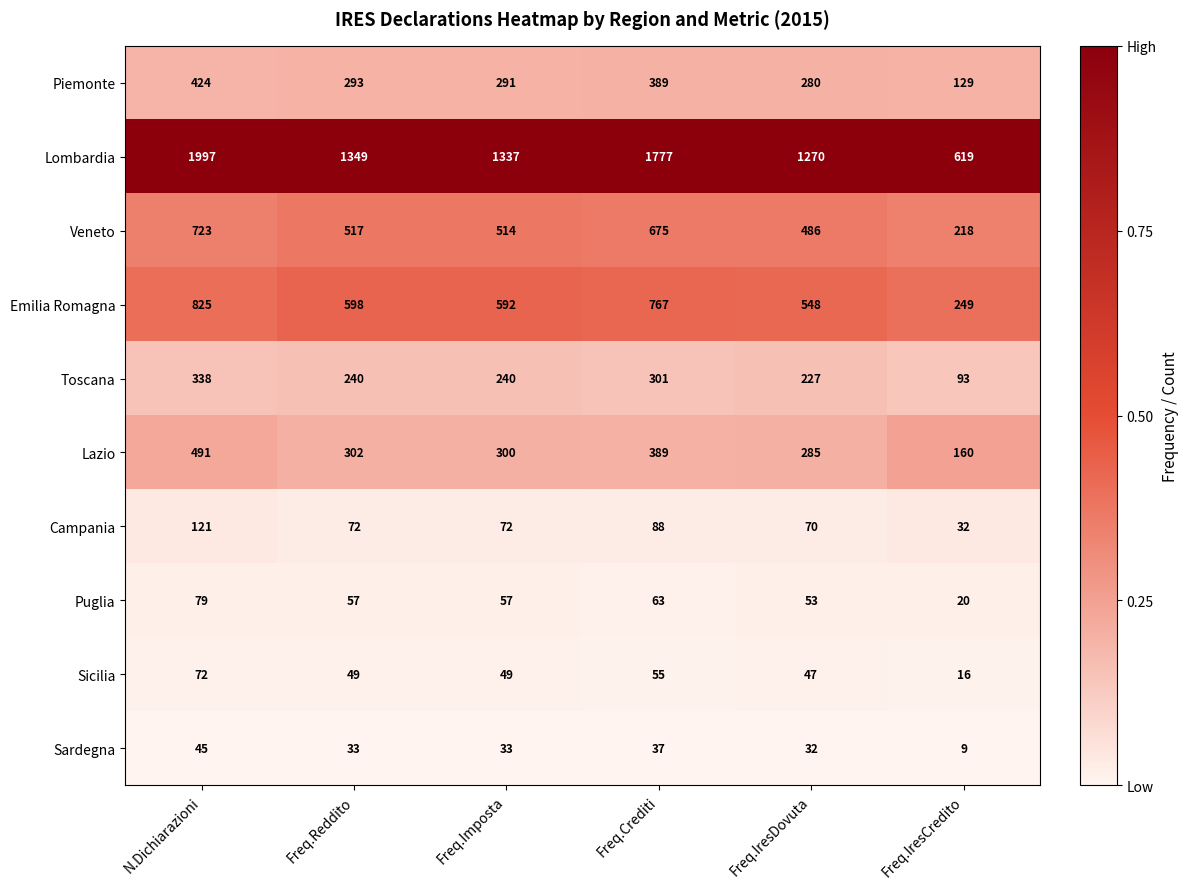

What is the approximate value of Puglia at Freq.Reddito, to the nearest 10?

60